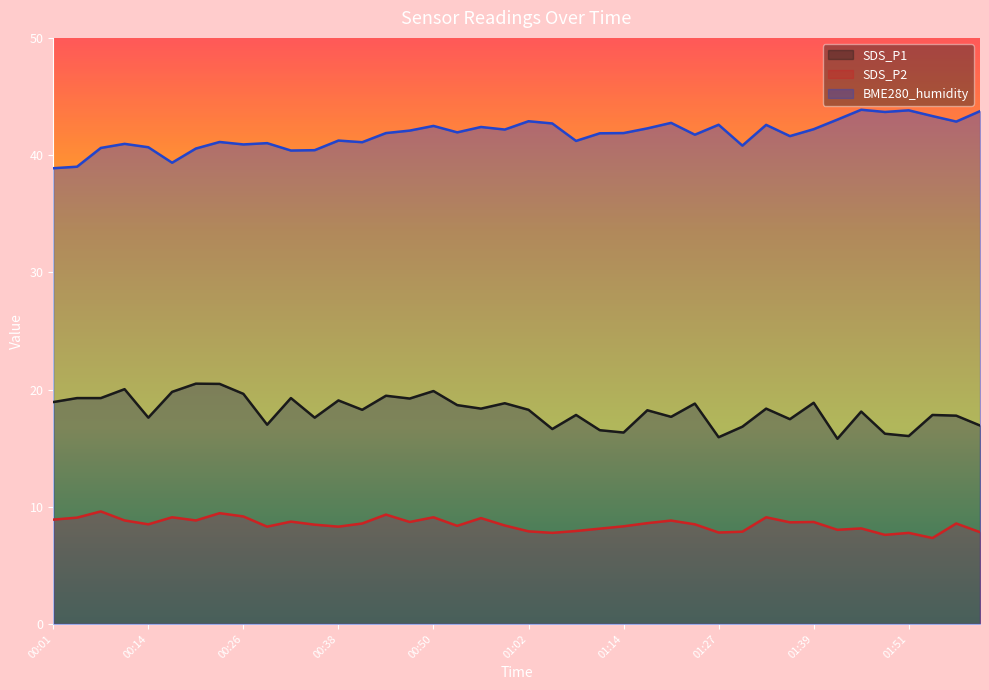

At which label does SDS_P1 reach its peak?

00:20